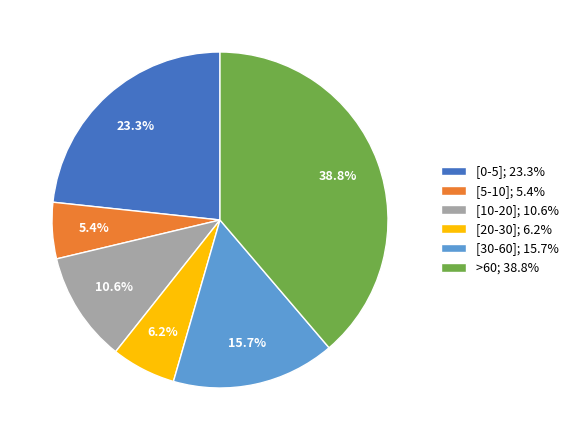

Is there a majority slice in this chart?

No